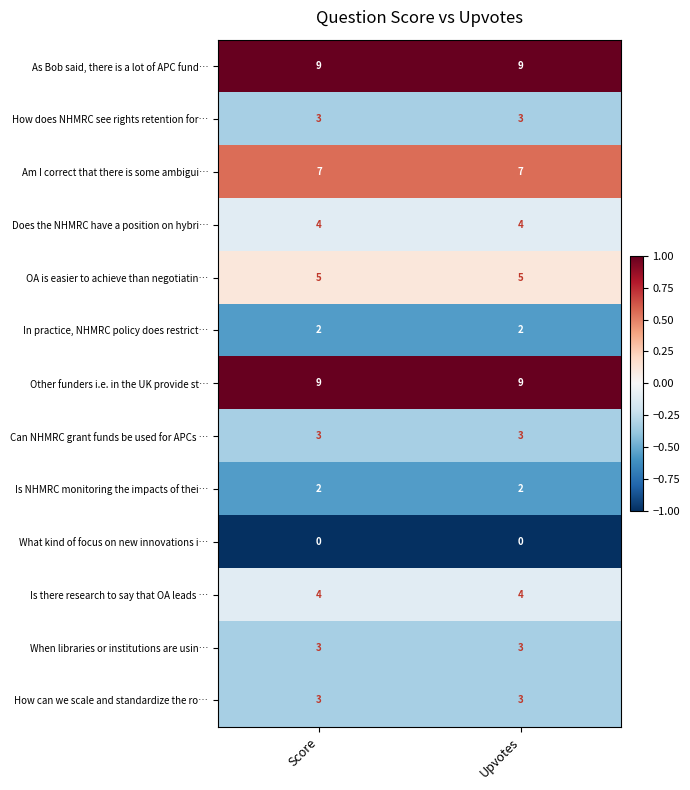

The As Bob said, there is a lot of APC fund… series shows 4 at Score. True or false?

False